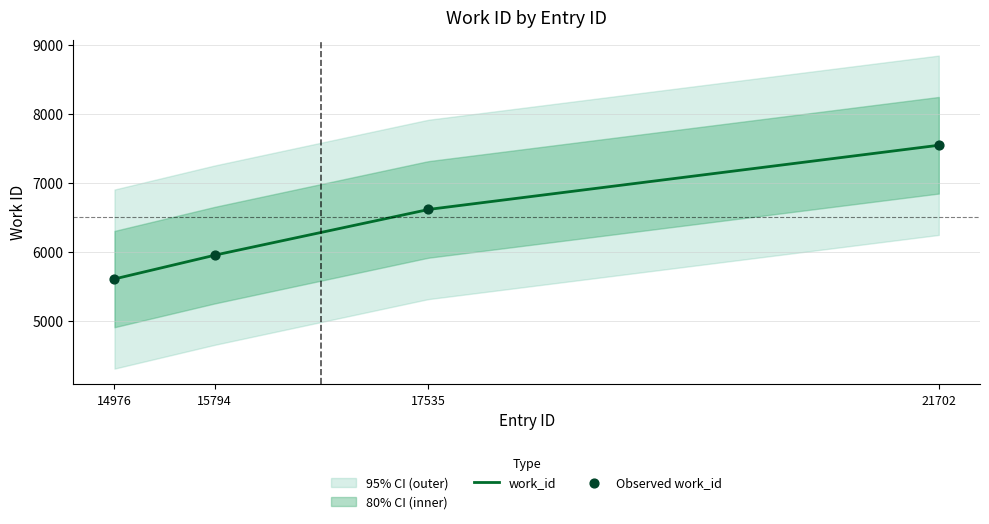

Which has a higher value, 15794 or 17535?

17535